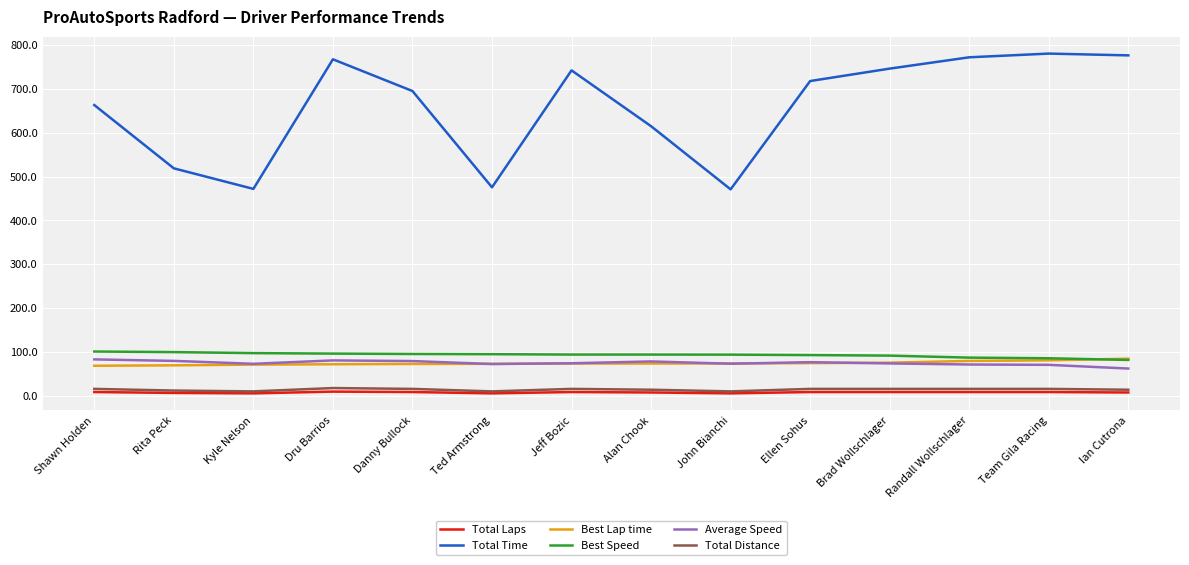

Is the value of Average Speed at John Bianchi greater than the value of Total Time at Dru Barrios?

No